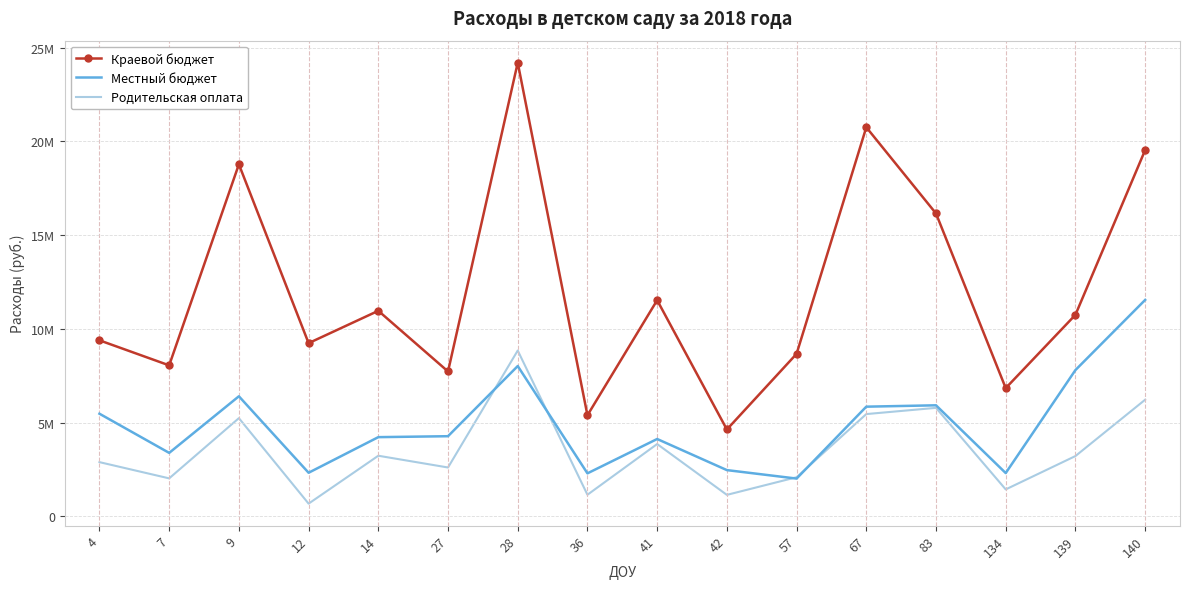

What are all the series names shown in the legend?

Краевой бюджет, Местный бюджет, Родительская оплата